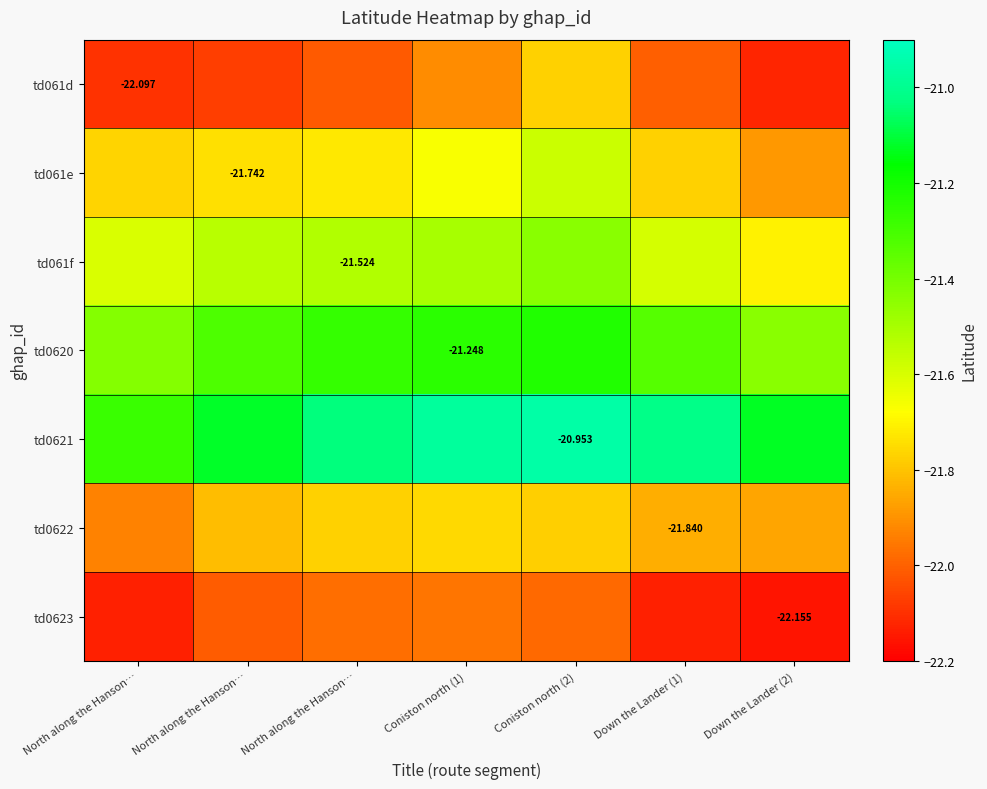

What is the spread (max minus min) of values at North along the Hanson…?

0.9